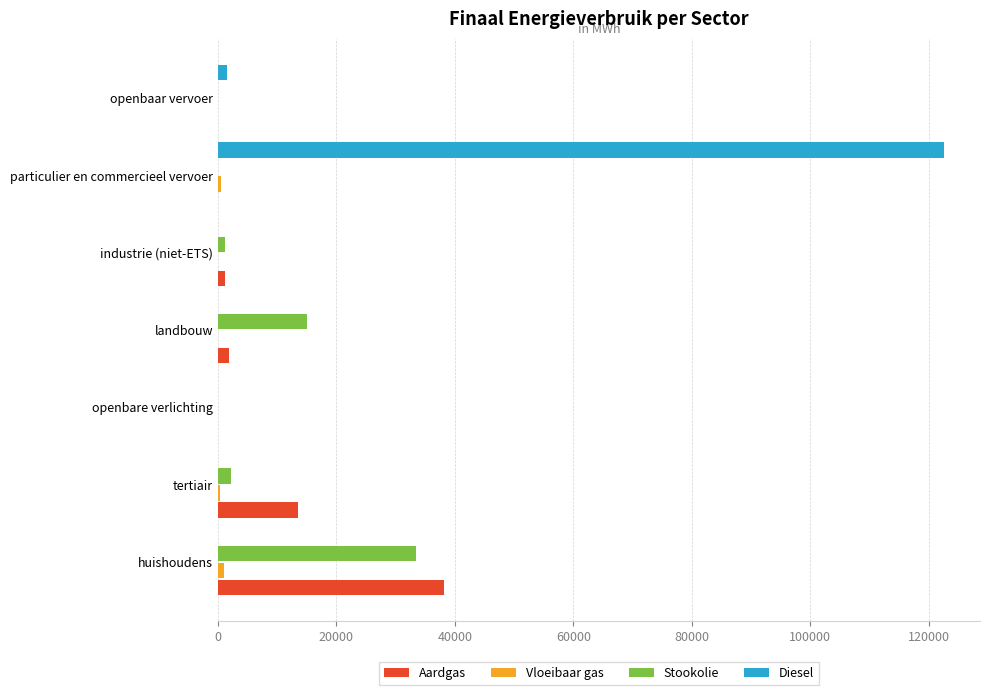

What is the maximum value for Diesel?

122504.7